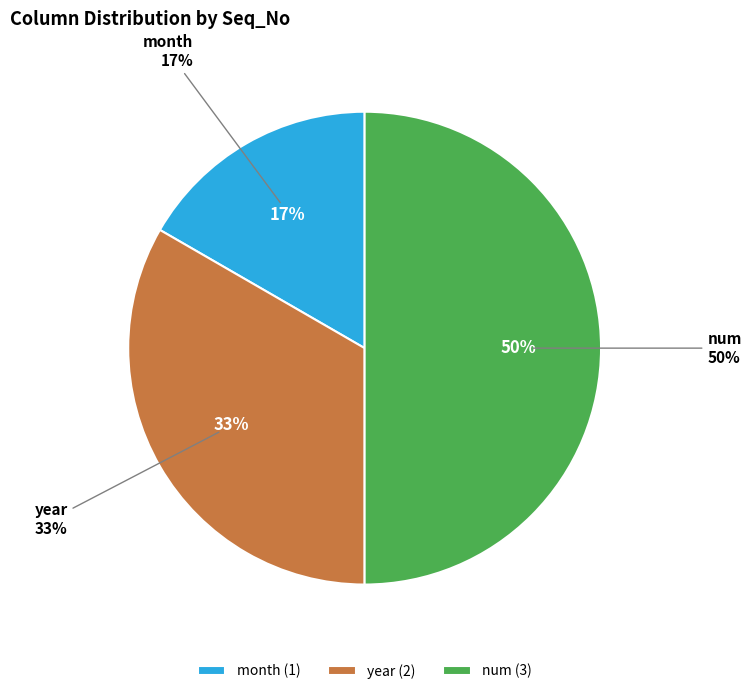

Which slice is the smallest?

month